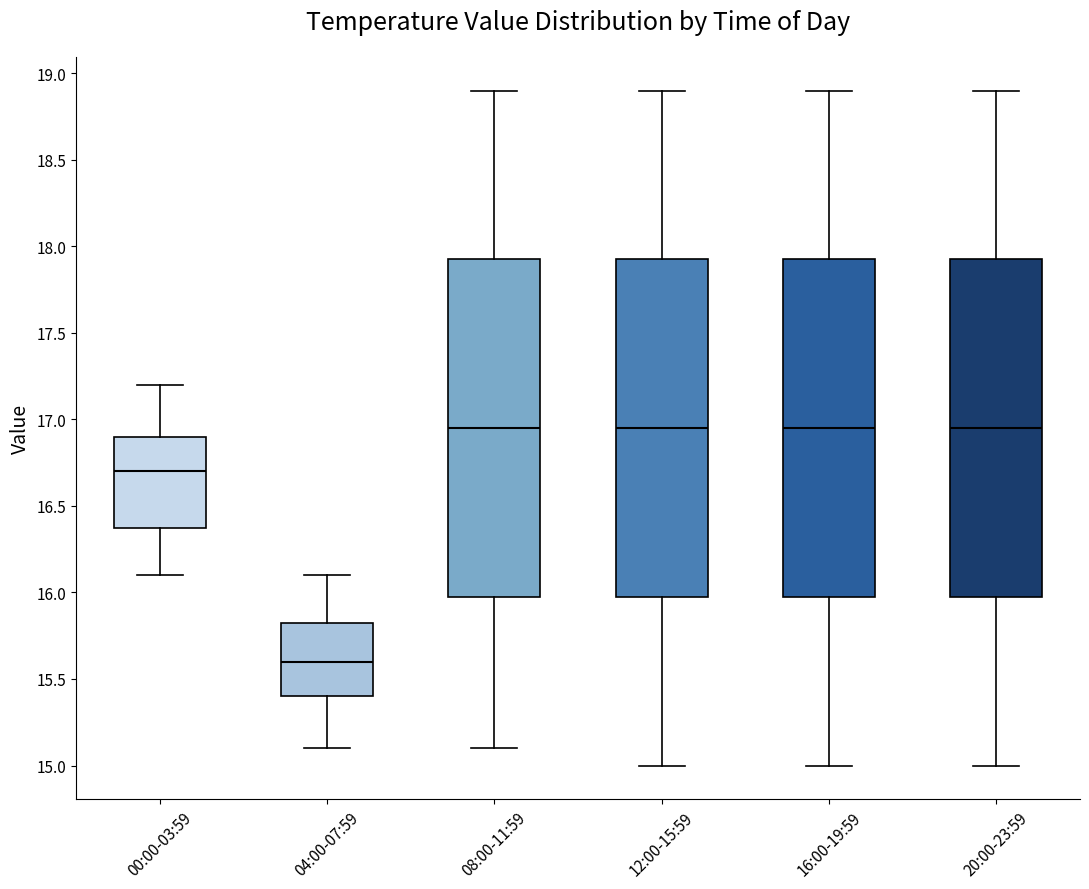

Where is the lower edge of the box for 20:00-23:59 on the y-axis? The values are not printed on the chart, so give them approximately, as read against the axis.

16.00